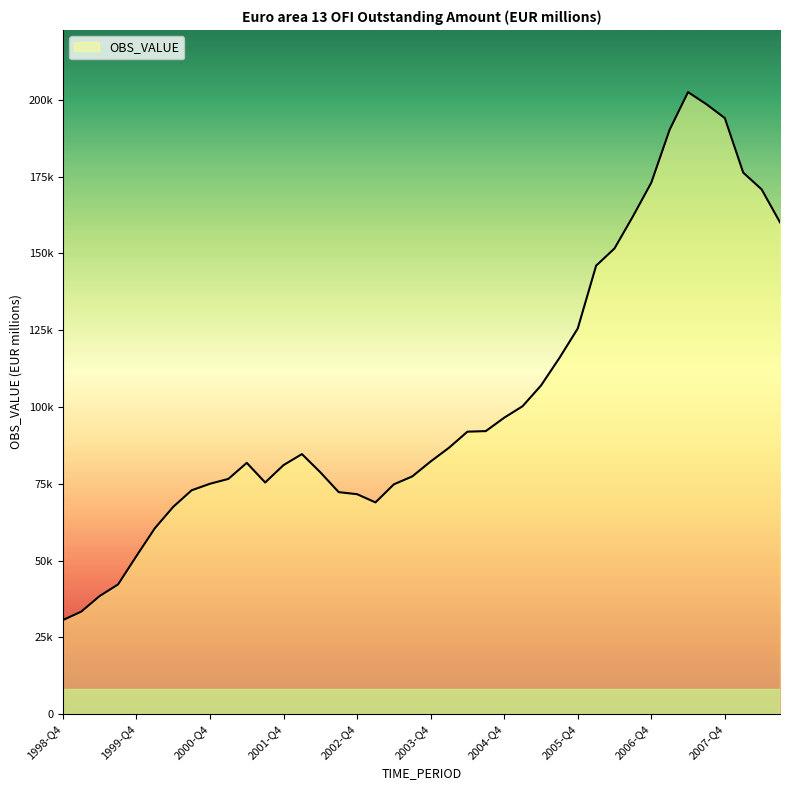

True or false: the data shows 125561.6 at 2005-Q4.

True